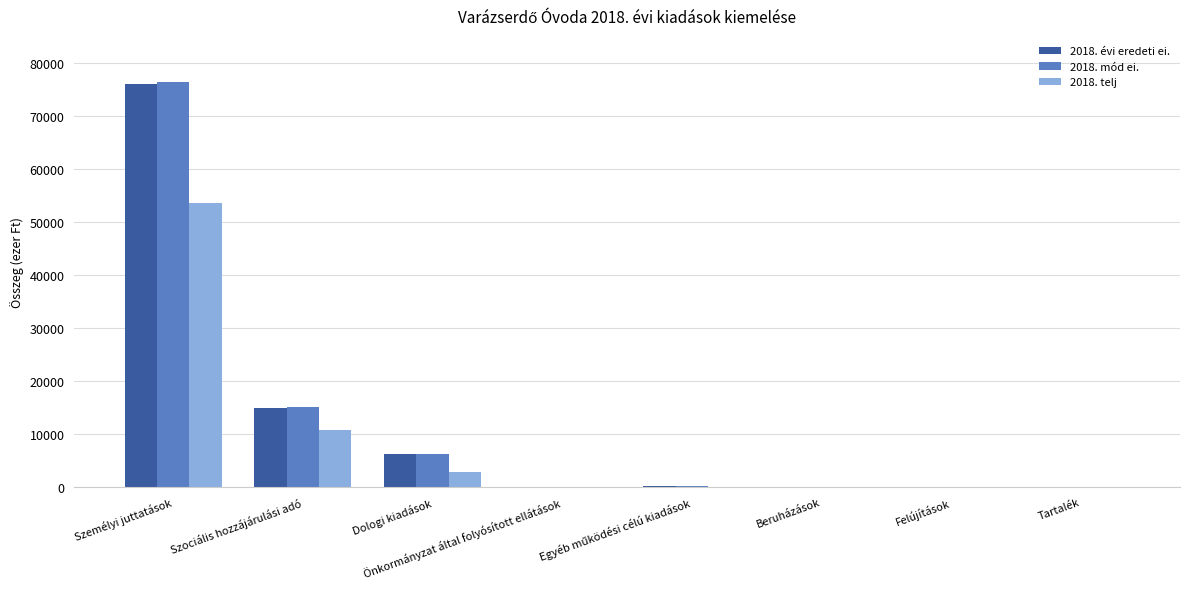

True or false: 2018. telj has a value of 34154.7 at Önkormányzat által folyósított ellátások.

False